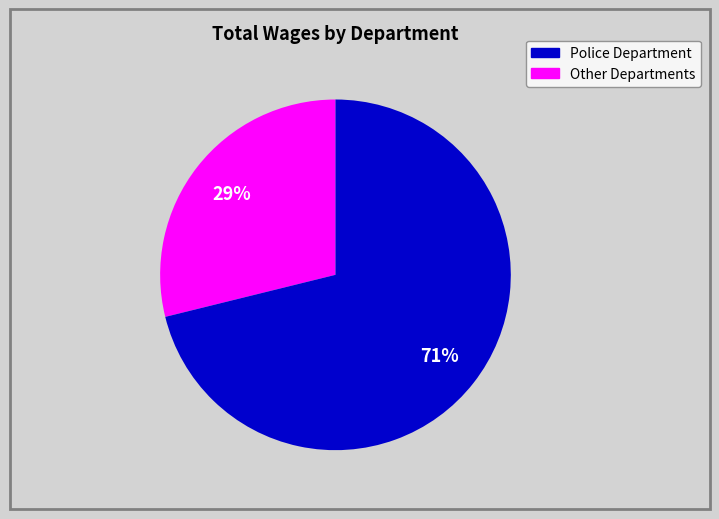

Is there a majority slice in this chart?

Yes